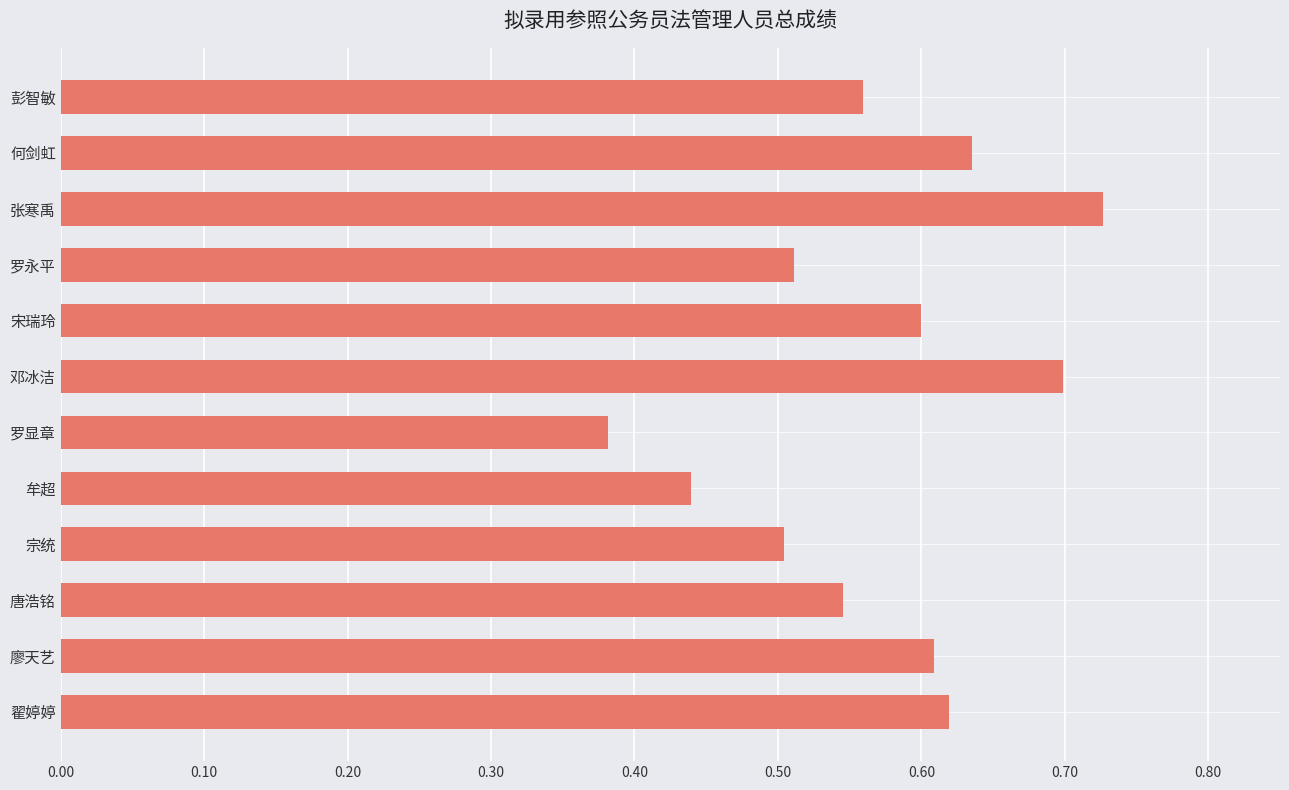

Which has a higher value, 罗显章 or 翟婷婷?

翟婷婷